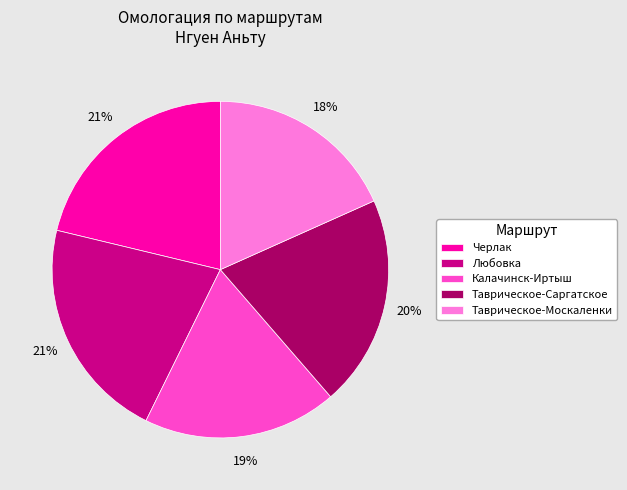

Is the sum of Таврическое-Москаленки and Черлак greater than half?

No